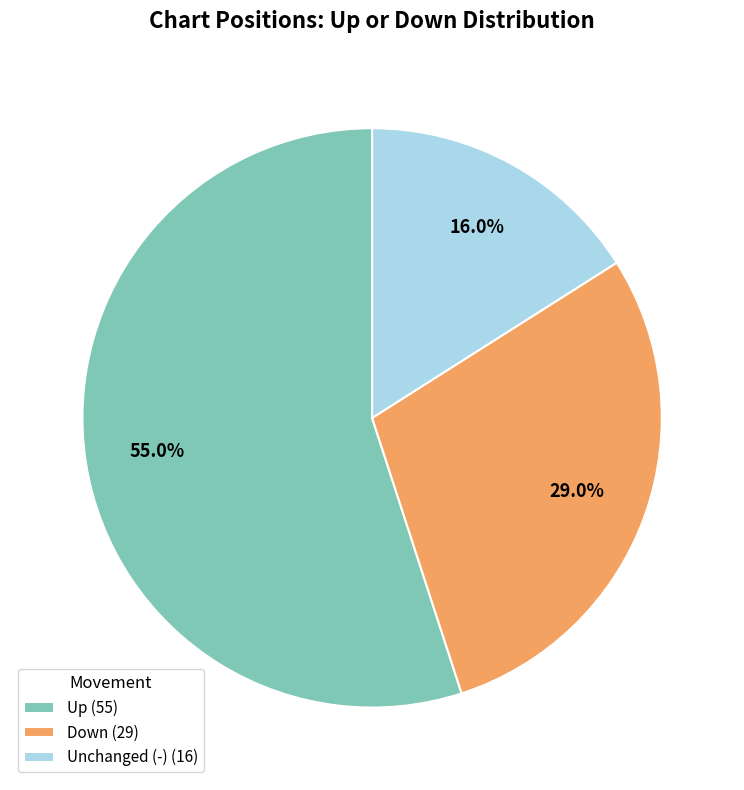

Which slice represents more than half of the pie?

Up (55)